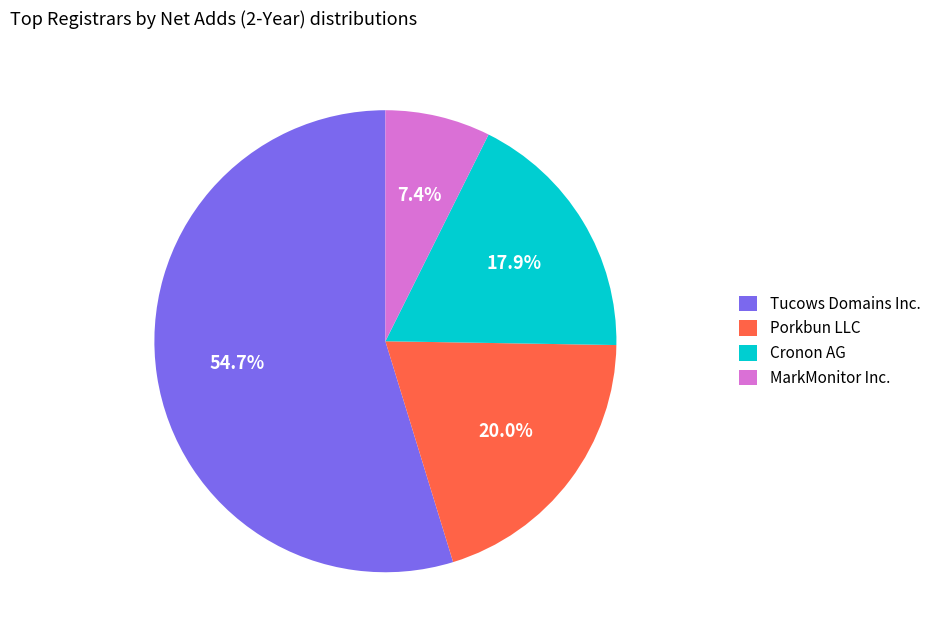

Combined, do Cronon AG and Porkbun LLC account for over 50%?

No